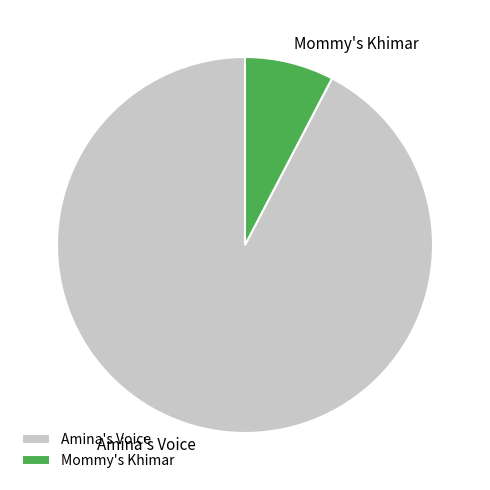

How many slices are in this pie chart?

2